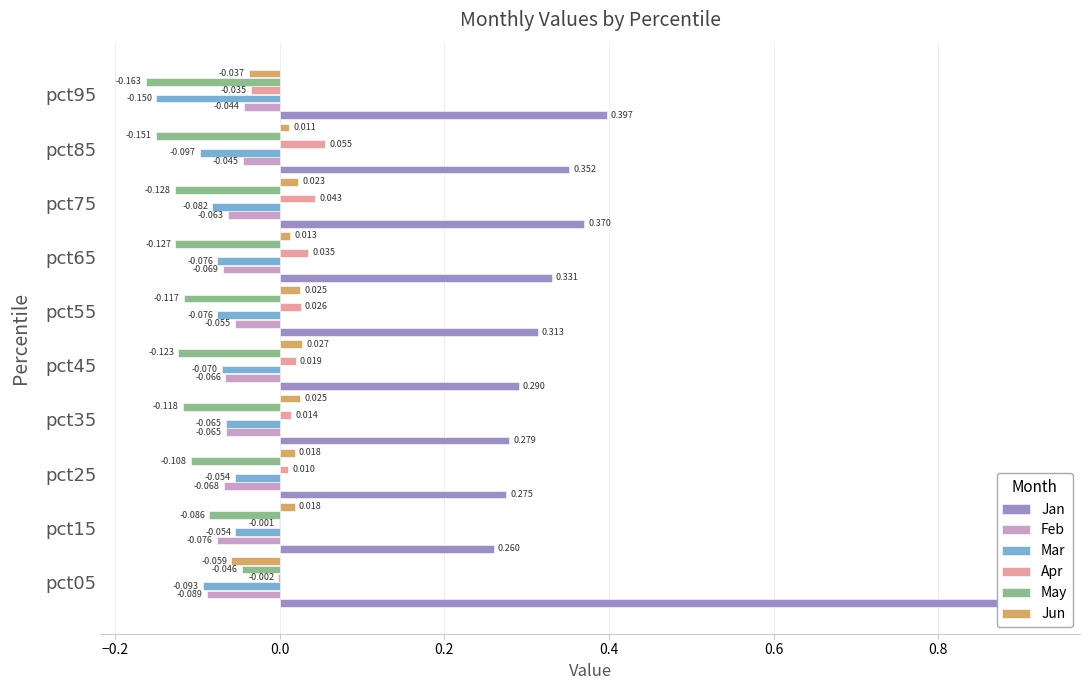

True or false: May has a value of -0.1 at pct75.

True